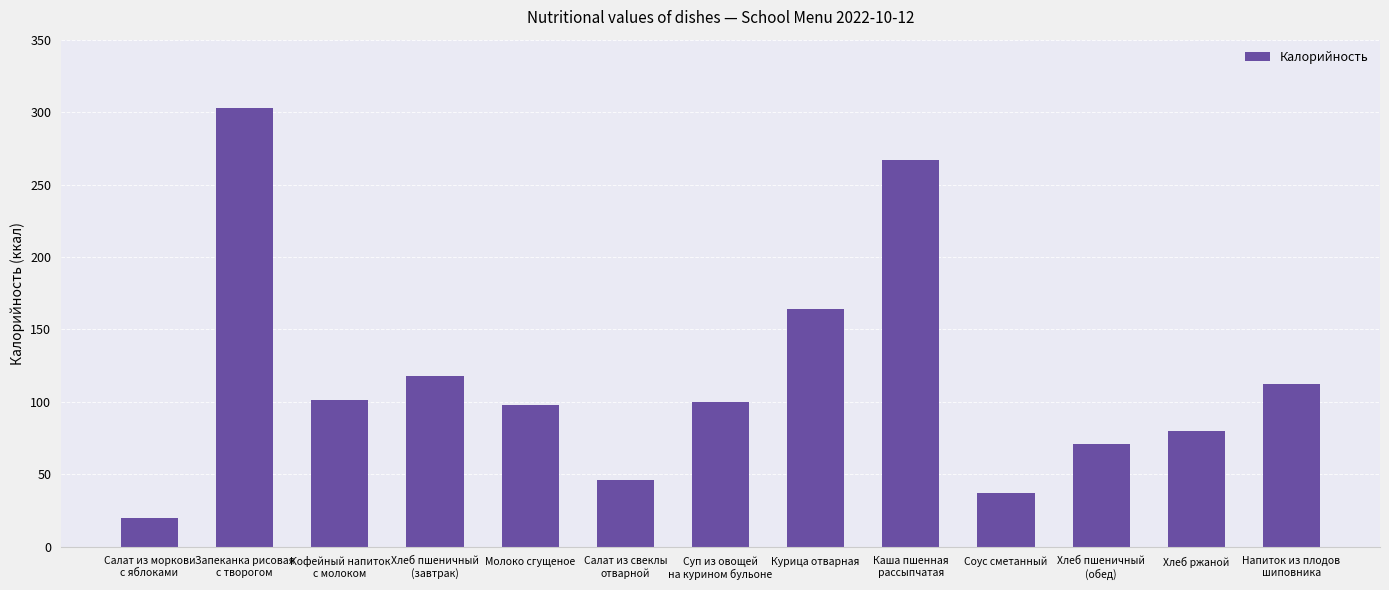

What is the difference between the maximum and minimum values?

283